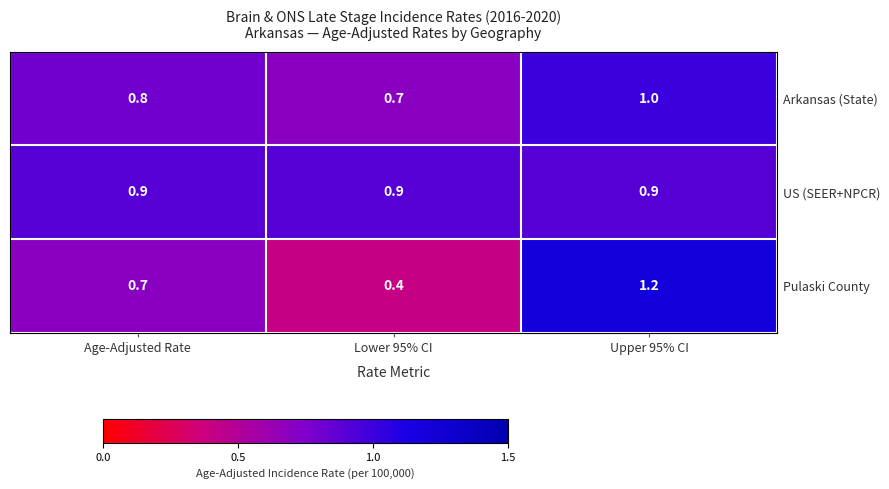

What is the minimum value shown in the chart?

0.4